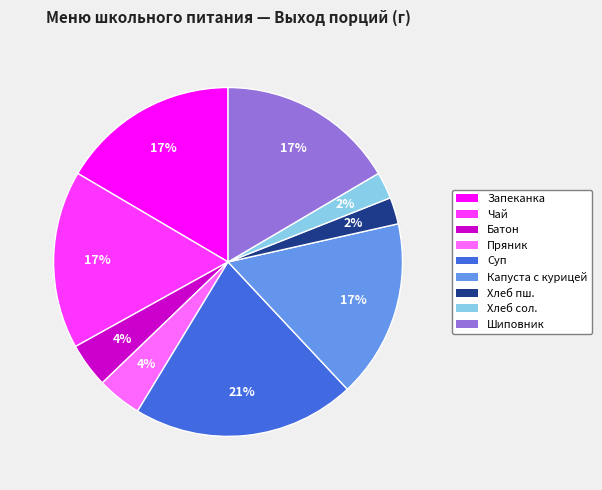

Does any single category account for the majority?

No